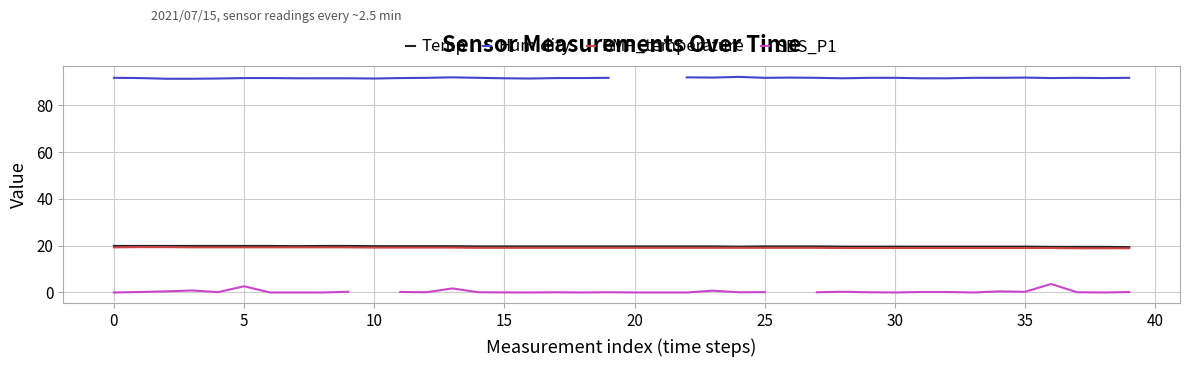

How many BMP_temperature values are between 19 and 20?

37